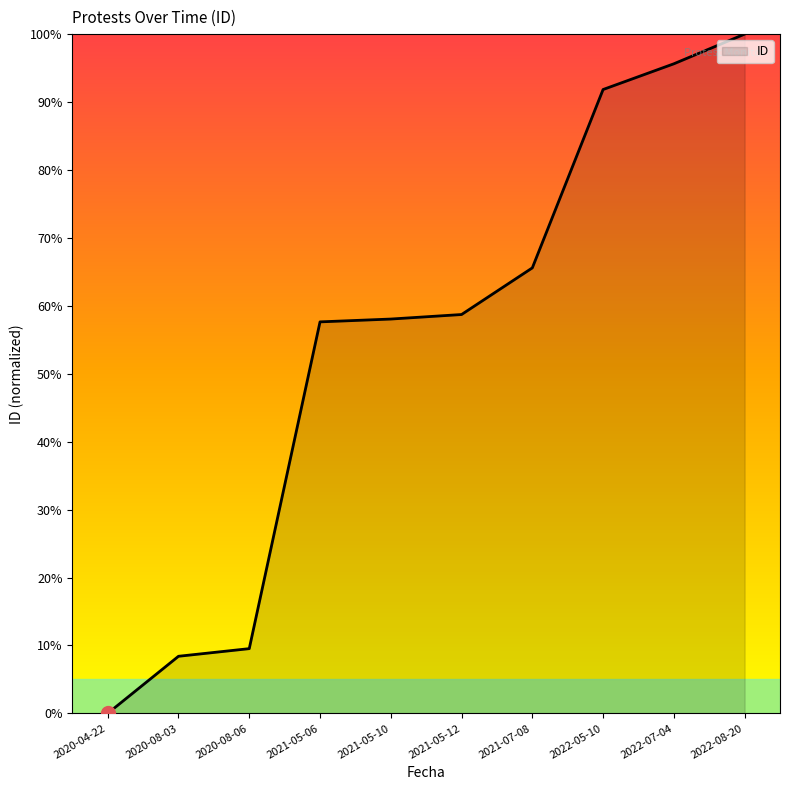

How many lines are shown in the chart?

1